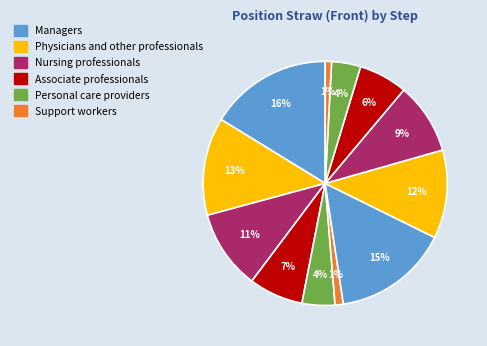

Count the number of slices in the pie.

12